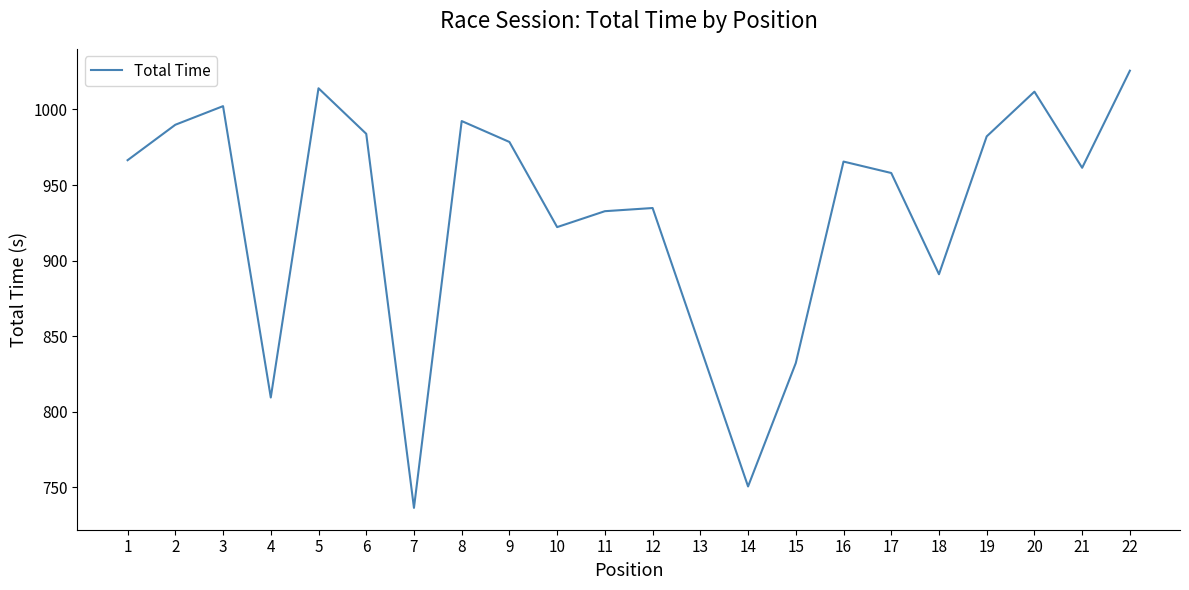

The chart shows a value of 832.2 at 15. True or false?

True